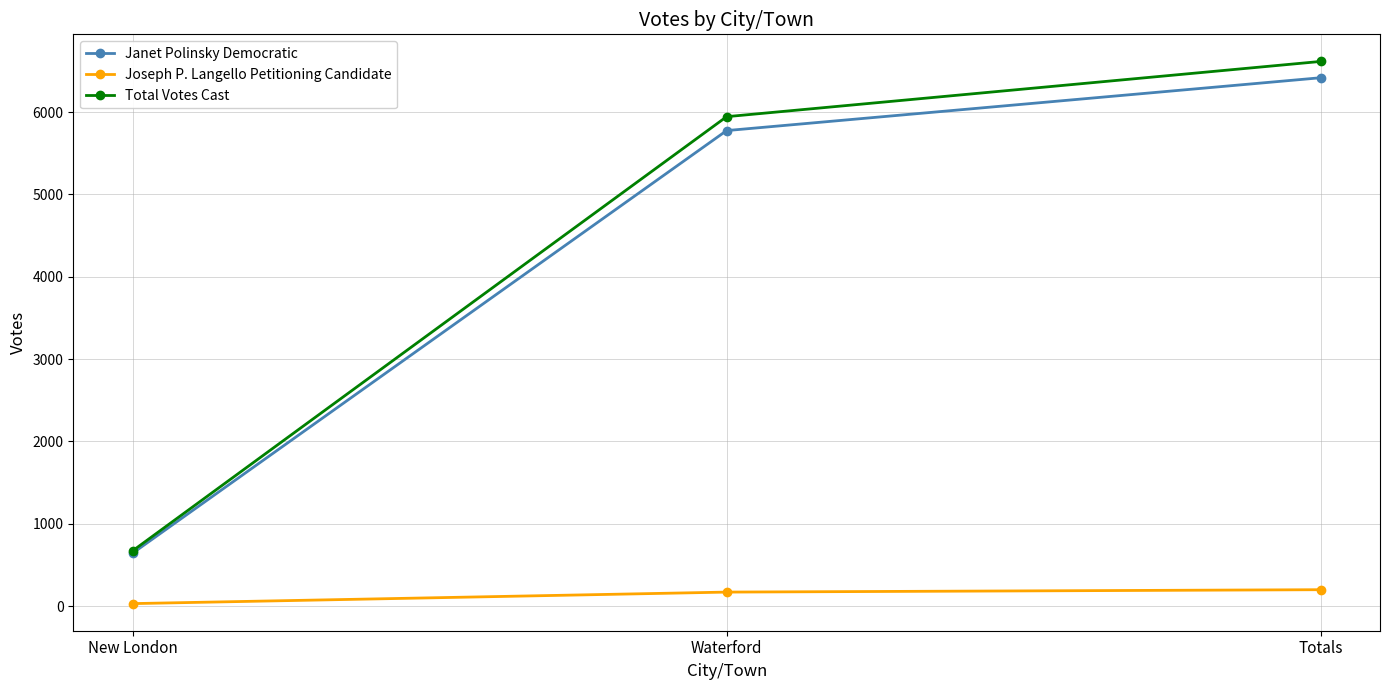

Which series changed the most between New London and Waterford?

Total Votes Cast